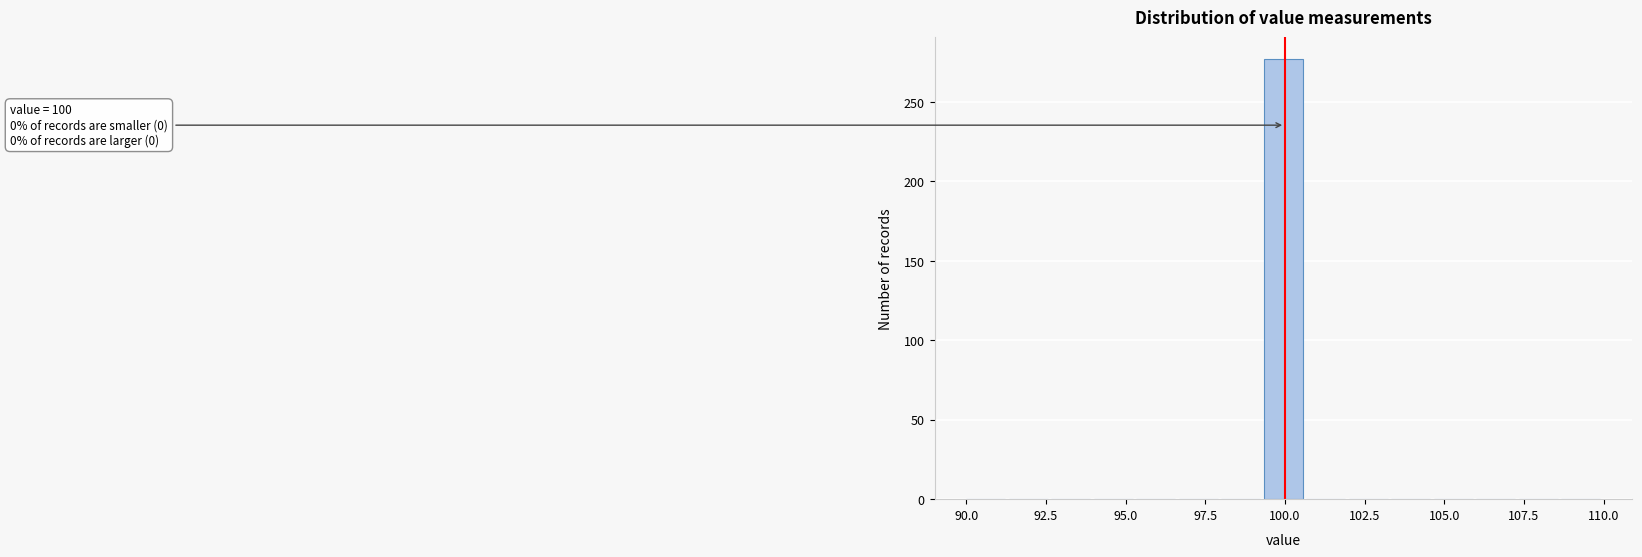

Read against the x-axis, roughly where is the centre of the tallest bar?

100.0